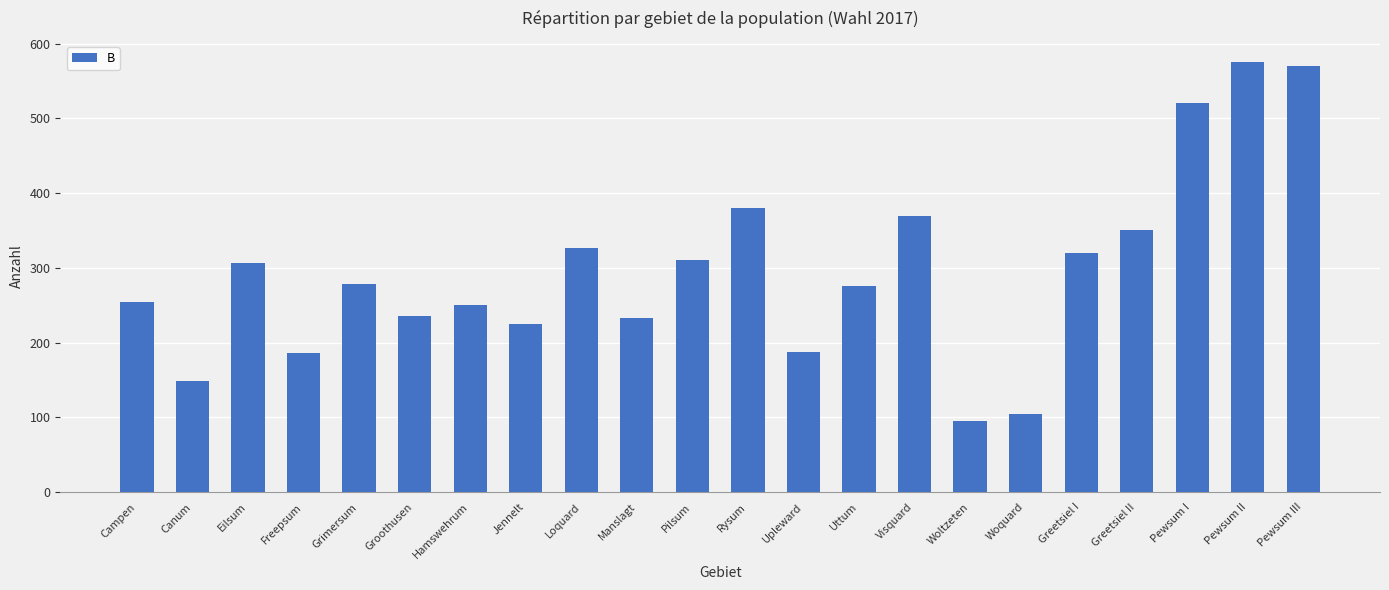

What is the smallest value displayed?

95